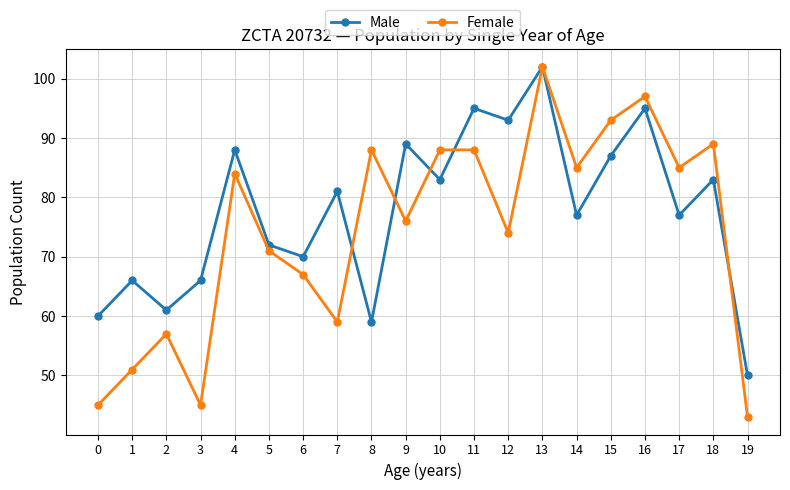

What is the approximate value of Female at 16, to the nearest 5?

95